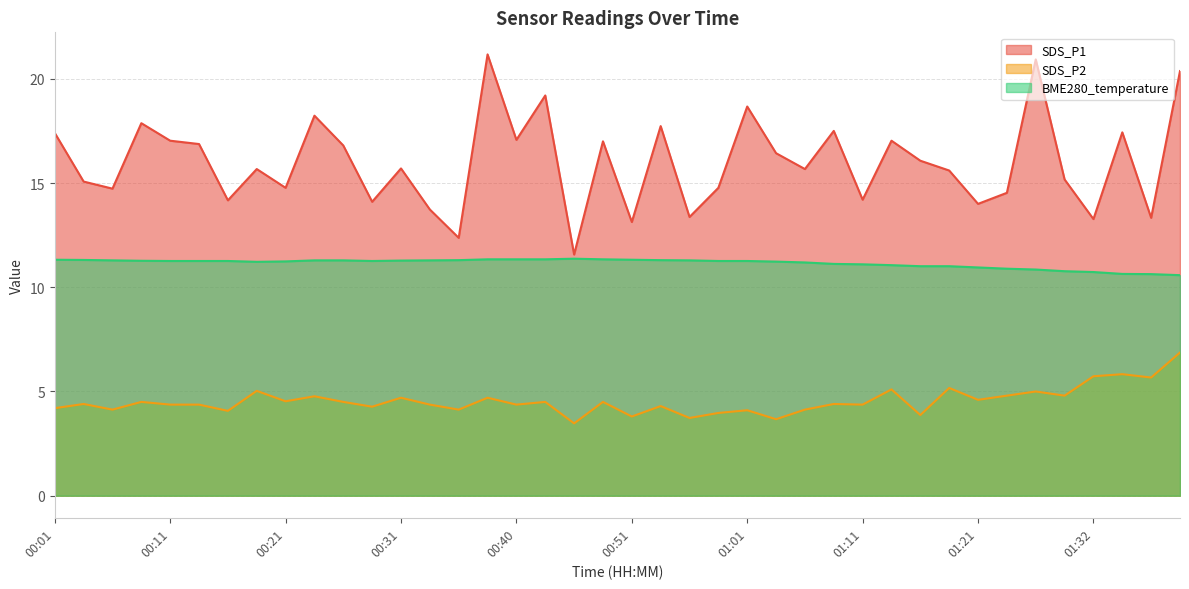

What is the label of the 28th point from the left?

01:08